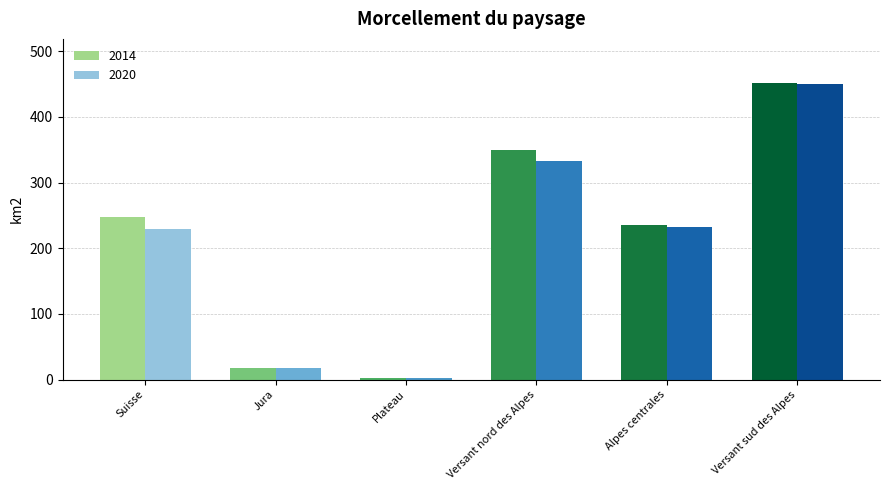

Where is 2014 nearest to the value 226?

Alpes centrales